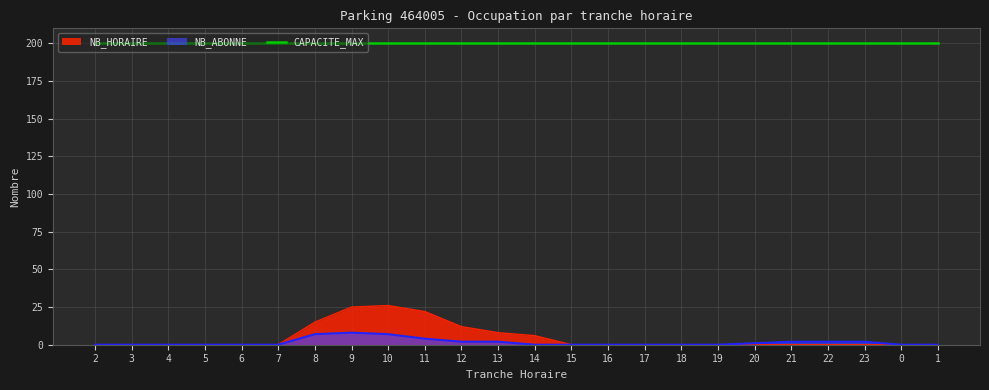

What is the difference between the maximum and second lowest values in the NB_HORAIRE series?

26